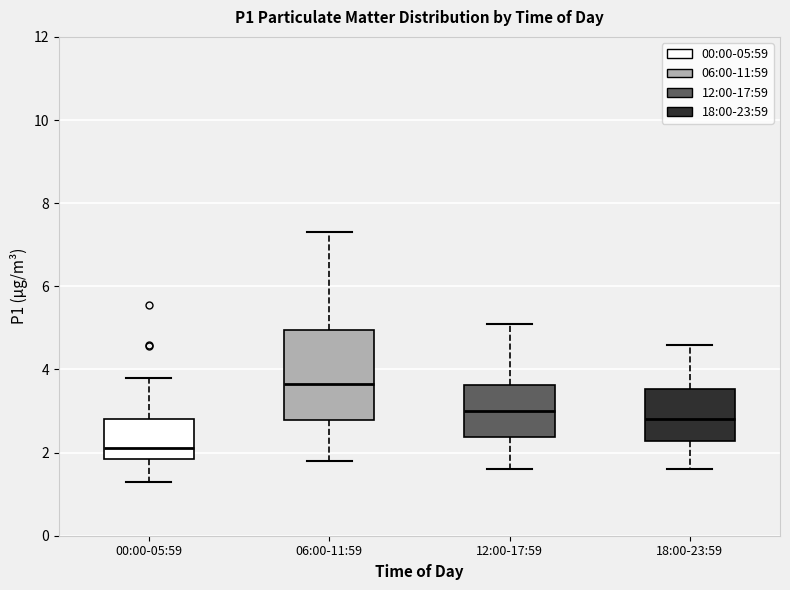

Reading left to right, read every box against the y-axis: the position of its median line, the range the box covers, and the ends of its whiskers. The values are not printed on the chart, so give them approximately, as read against the axis.

00:00-05:59: median 2.2, box 1.8 to 2.8, whiskers 1.4 to 3.8
06:00-11:59: median 3.6, box 2.8 to 5.0, whiskers 1.8 to 7.4
12:00-17:59: median 3.0, box 2.4 to 3.6, whiskers 1.6 to 5.2
18:00-23:59: median 2.8, box 2.2 to 3.6, whiskers 1.6 to 4.6